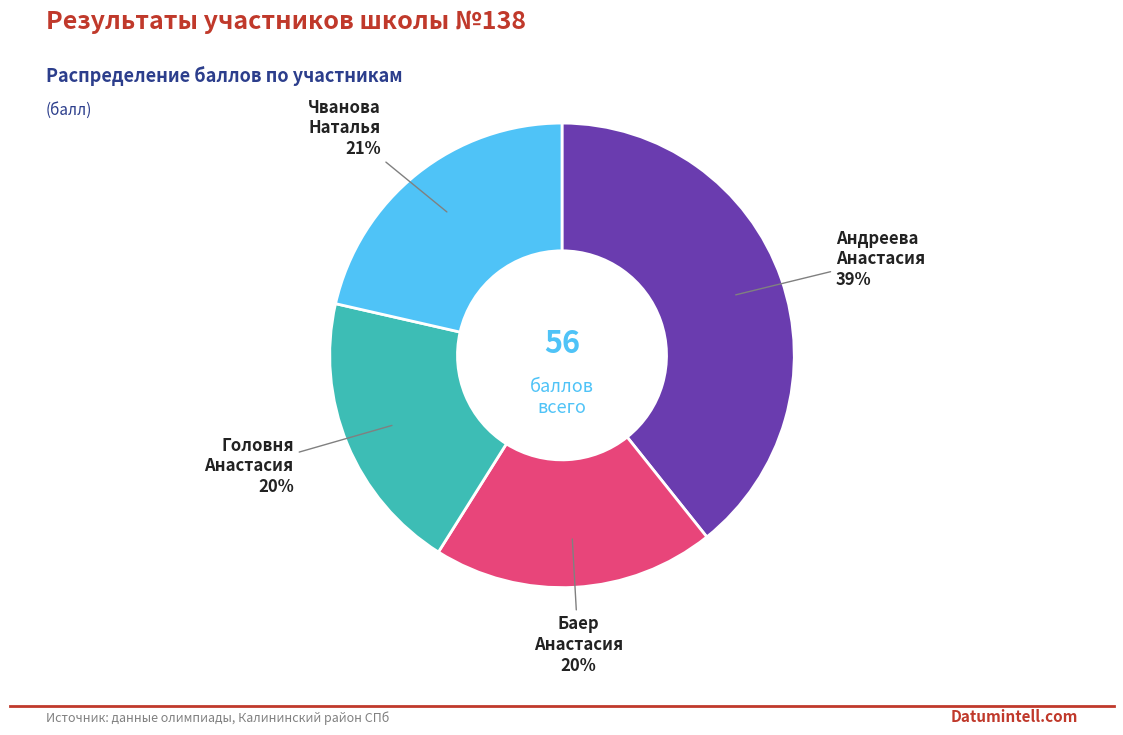

Do Баер Анастасия and Андреева Анастасия together represent more than half of the pie?

Yes